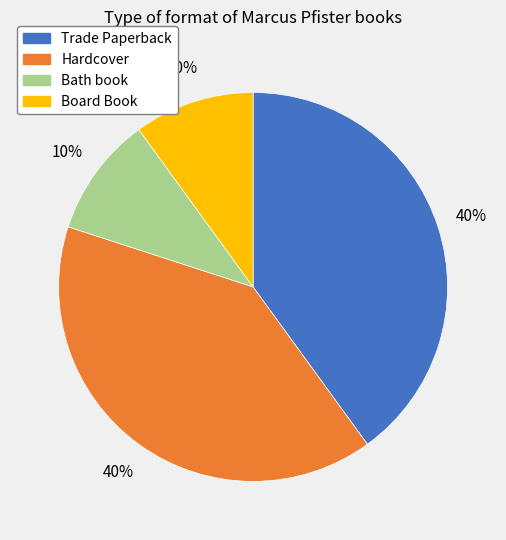

To the nearest percent, what is the average slice percentage?

25%